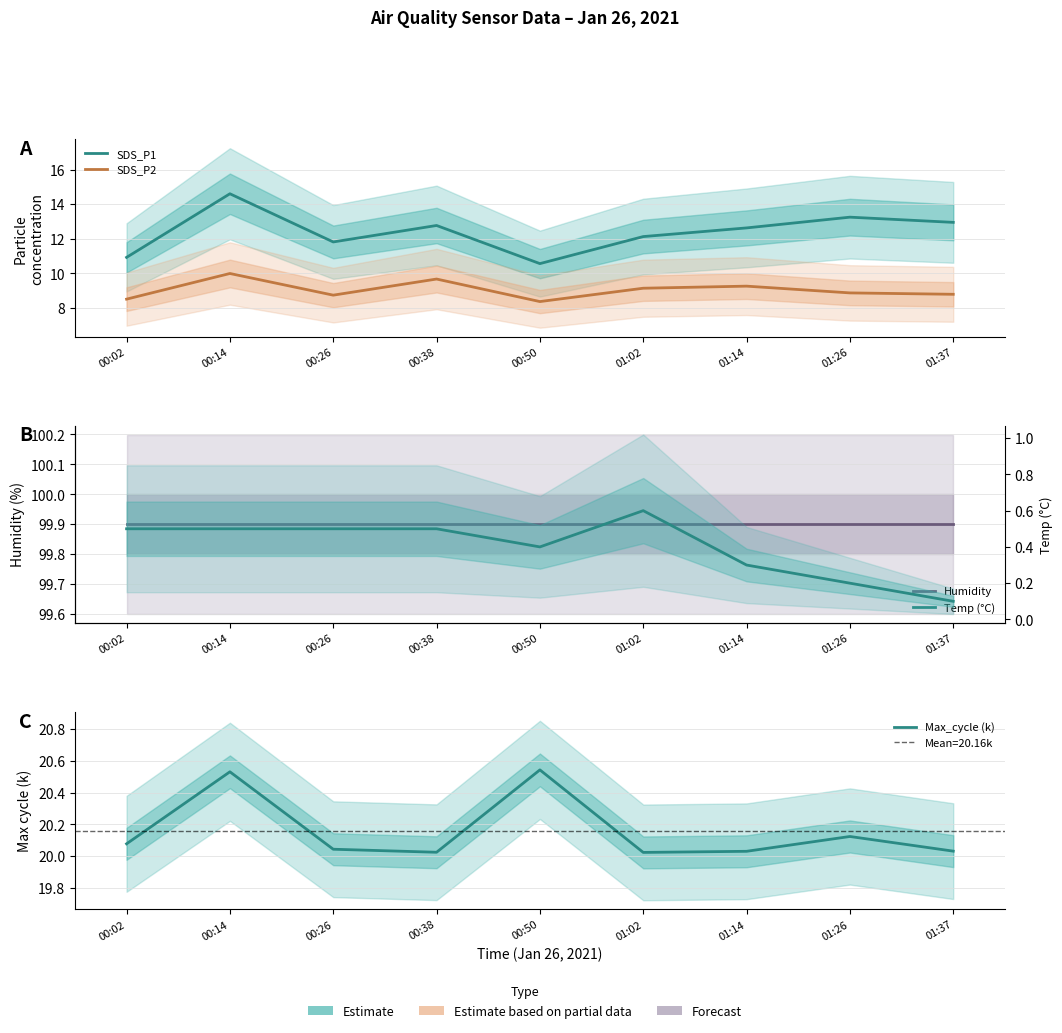

True or false: Max_cycle (k) and Humidity intersect in this chart.

False